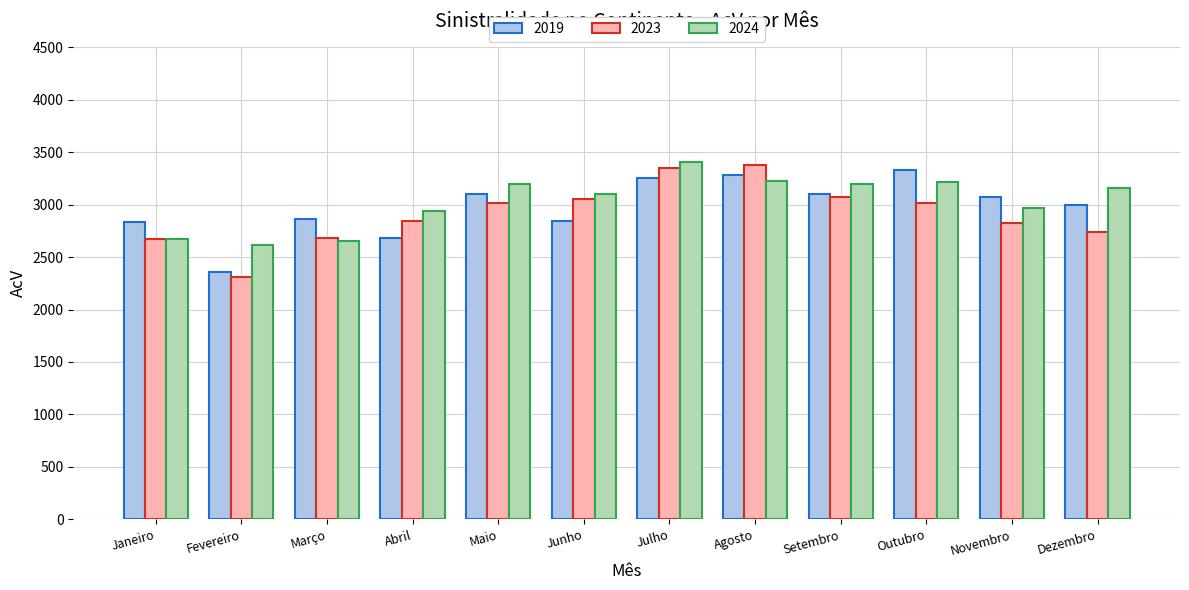

Count the number of data series in this chart.

3